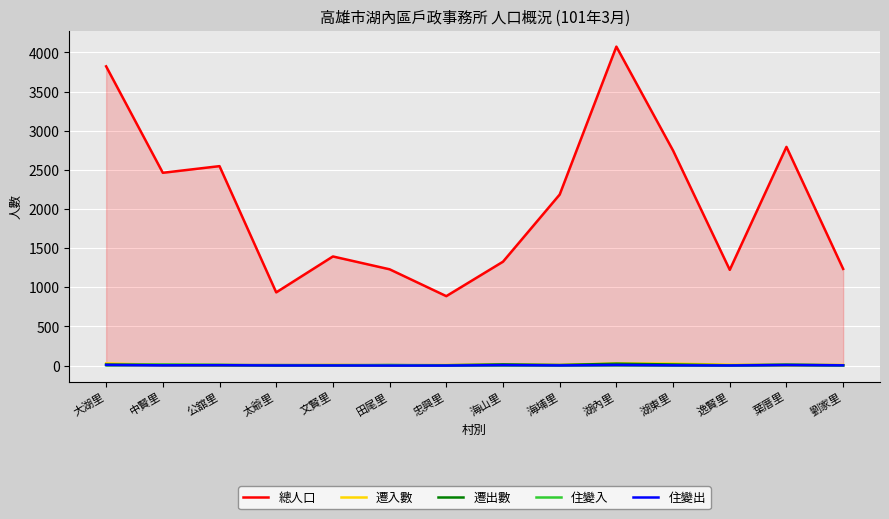

In 遷出數, how many points are lower than both neighbors (excluding endpoints)?

4